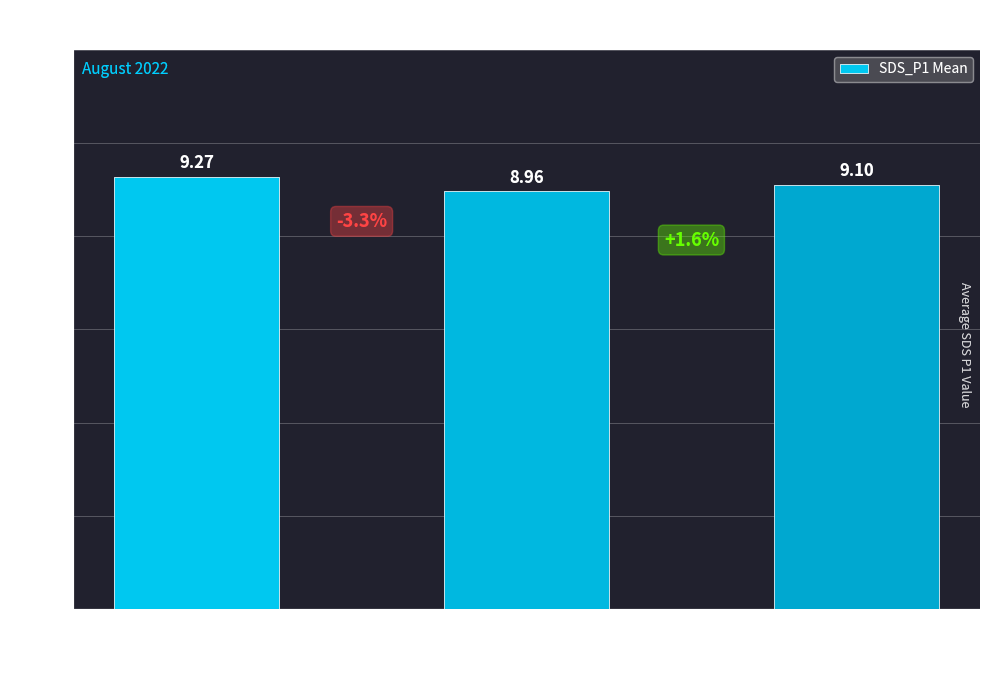

Which label corresponds to the largest value in the chart?

Signal
-25